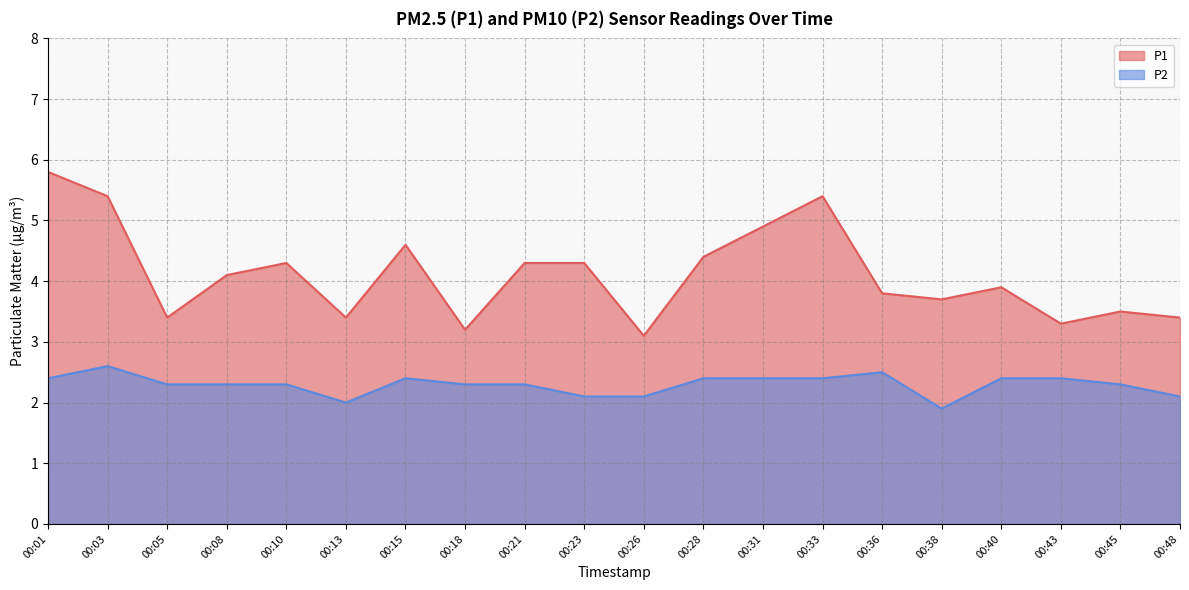

What is the lowest value of the P2 series?

1.9